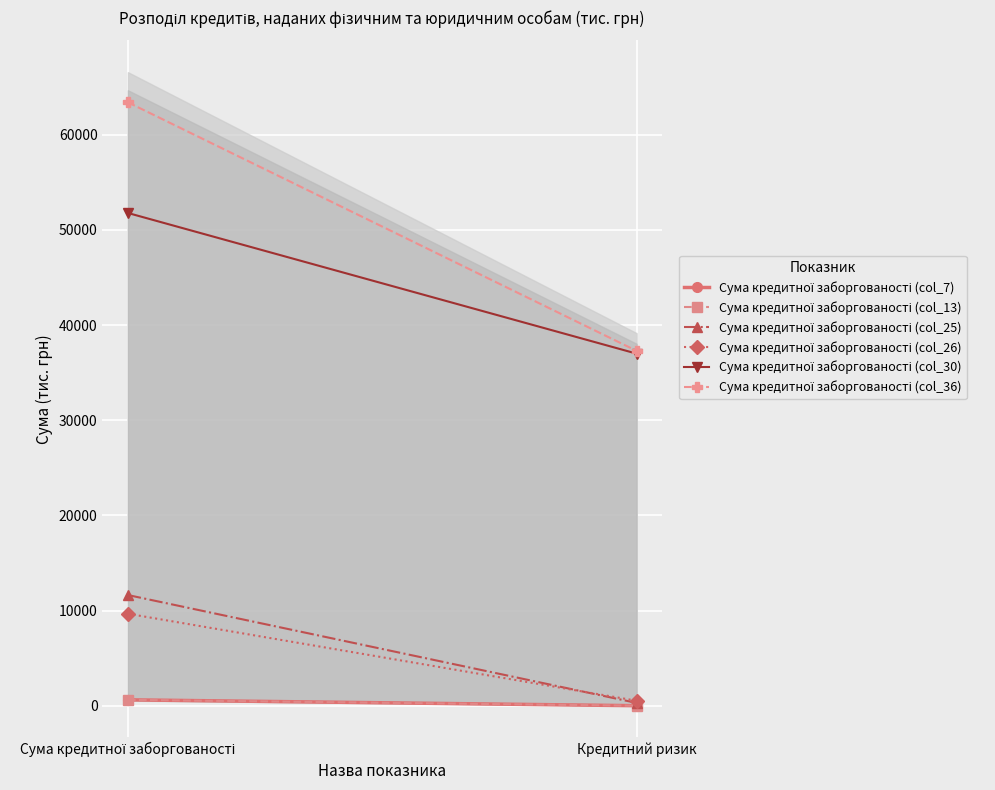

What position from the right is Кредитний ризик?

1